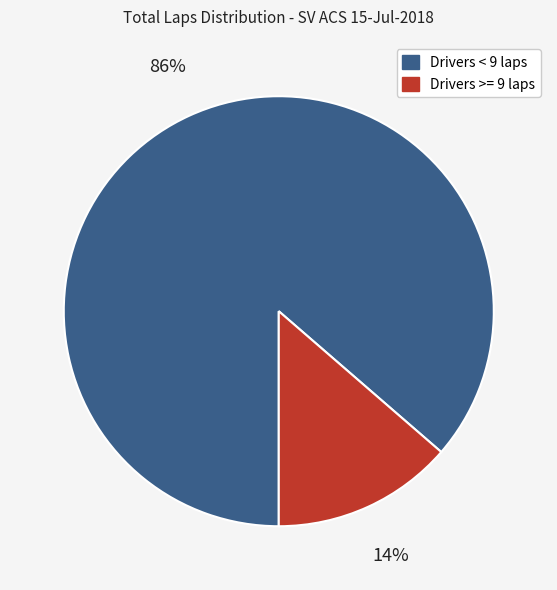

To the nearest percent, what is the average slice percentage?

50%